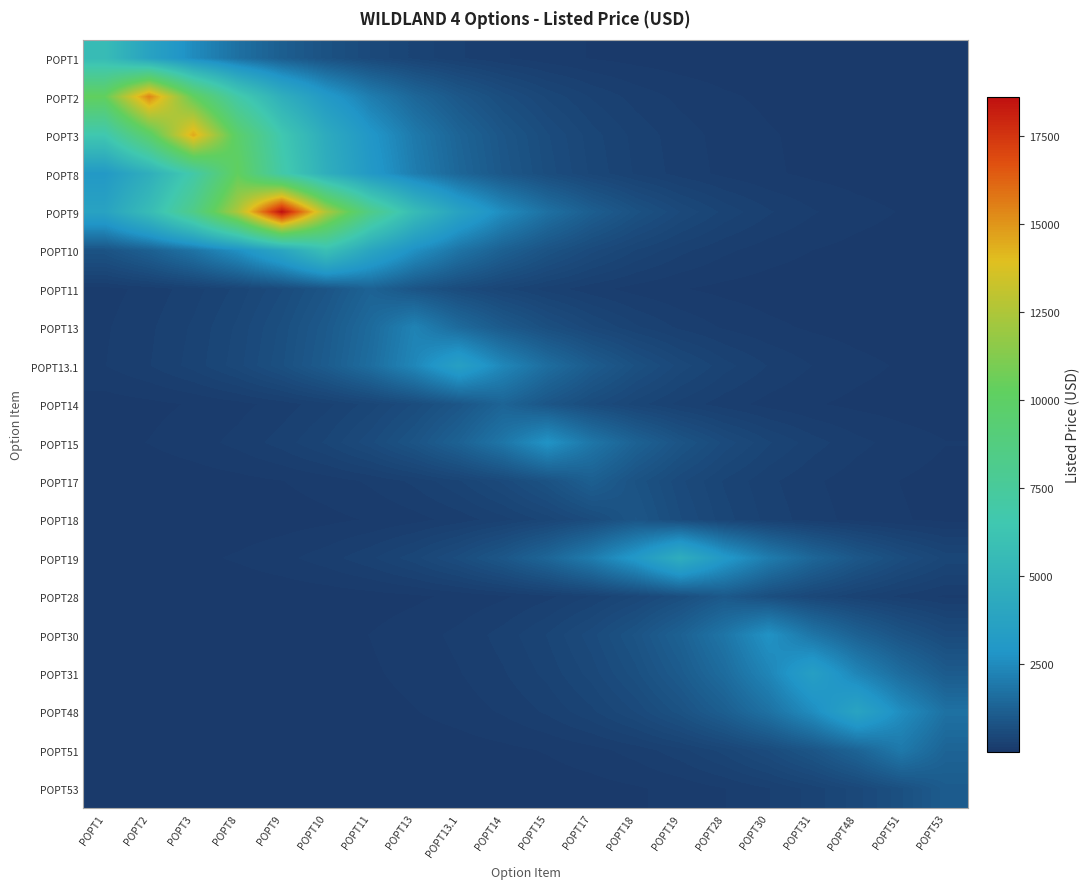

Reading left to right, extract all data points from this chart.

POPT1: POPT1=5608.0	POPT2=3759.2	POPT3=2519.8	POPT8=1689.1	POPT9=1132.2	POPT10=759.0	POPT11=508.7	POPT13=341.0	POPT13.1=228.6	POPT14=153.2	POPT15=102.7	POPT17=68.9	POPT18=46.2	POPT19=30.9	POPT28=20.7	POPT30=13.9	POPT31=9.3	POPT48=6.2	POPT51=4.2	POPT53=2.8
POPT2: POPT1=10322.3	POPT2=15399.0	POPT3=10322.3	POPT8=6919.2	POPT9=4638.1	POPT10=3109.0	POPT11=2084.0	POPT13=1397.0	POPT13.1=936.4	POPT14=627.7	POPT15=420.8	POPT17=282.0	POPT18=189.1	POPT19=126.7	POPT28=84.9	POPT30=56.9	POPT31=38.2	POPT48=25.6	POPT51=17.2	POPT53=11.5
POPT3: POPT1=6524.3	POPT2=9733.0	POPT3=14520.0	POPT8=9733.0	POPT9=6524.3	POPT10=4373.3	POPT11=2931.5	POPT13=1965.1	POPT13.1=1317.2	POPT14=883.0	POPT15=591.9	POPT17=396.7	POPT18=265.9	POPT19=178.3	POPT28=119.5	POPT30=80.1	POPT31=53.7	POPT48=36.0	POPT51=24.1	POPT53=16.2
POPT8: POPT1=3097.5	POPT2=4620.9	POPT3=6893.6	POPT8=10284.0	POPT9=6893.6	POPT10=4620.9	POPT11=3097.5	POPT13=2076.3	POPT13.1=1391.8	POPT14=932.9	POPT15=625.4	POPT17=419.2	POPT18=281.0	POPT19=188.4	POPT28=126.3	POPT30=84.6	POPT31=56.7	POPT48=38.0	POPT51=25.5	POPT53=17.1
POPT9: POPT1=3756.9	POPT2=5604.6	POPT3=8361.1	POPT8=12473.3	POPT9=18608.0	POPT10=12473.3	POPT11=8361.1	POPT13=5604.6	POPT13.1=3756.9	POPT14=2518.3	POPT15=1688.1	POPT17=1131.6	POPT18=758.5	POPT19=508.4	POPT28=340.8	POPT30=228.5	POPT31=153.1	POPT48=102.7	POPT51=68.8	POPT53=46.1
POPT10: POPT1=801.6	POPT2=1195.8	POPT3=1784.0	POPT8=2661.4	POPT9=3970.3	POPT10=5923.0	POPT11=3970.3	POPT13=2661.4	POPT13.1=1784.0	POPT14=1195.8	POPT15=801.6	POPT17=537.3	POPT18=360.2	POPT19=241.4	POPT28=161.8	POPT30=108.5	POPT31=72.7	POPT48=48.7	POPT51=32.7	POPT53=21.9
POPT11: POPT1=116.1	POPT2=173.2	POPT3=258.4	POPT8=385.5	POPT9=575.1	POPT10=858.0	POPT11=1280.0	POPT13=858.0	POPT13.1=575.1	POPT14=385.5	POPT15=258.4	POPT17=173.2	POPT18=116.1	POPT19=77.8	POPT28=52.2	POPT30=35.0	POPT31=23.4	POPT48=15.7	POPT51=10.5	POPT53=7.1
POPT13: POPT1=136.5	POPT2=203.6	POPT3=303.7	POPT8=453.1	POPT9=675.9	POPT10=1008.3	POPT11=1504.2	POPT13=2244.0	POPT13.1=1504.2	POPT14=1008.3	POPT15=675.9	POPT17=453.1	POPT18=303.7	POPT19=203.6	POPT28=136.5	POPT30=91.5	POPT31=61.3	POPT48=41.1	POPT51=27.6	POPT53=18.5
POPT13.1: POPT1=144.1	POPT2=215.0	POPT3=320.7	POPT8=478.4	POPT9=713.7	POPT10=1064.7	POPT11=1588.4	POPT13=2369.6	POPT13.1=3535.0	POPT14=2369.6	POPT15=1588.4	POPT17=1064.7	POPT18=713.7	POPT19=478.4	POPT28=320.7	POPT30=215.0	POPT31=144.1	POPT48=96.6	POPT51=64.7	POPT53=43.4
POPT14: POPT1=36.2	POPT2=54.0	POPT3=80.6	POPT8=120.2	POPT9=179.3	POPT10=267.5	POPT11=399.1	POPT13=595.4	POPT13.1=888.2	POPT14=1325.0	POPT15=888.2	POPT17=595.4	POPT18=399.1	POPT19=267.5	POPT28=179.3	POPT30=120.2	POPT31=80.6	POPT48=54.0	POPT51=36.2	POPT53=24.3
POPT15: POPT1=50.7	POPT2=75.7	POPT3=112.9	POPT8=168.4	POPT9=251.2	POPT10=374.7	POPT11=559.1	POPT13=834.0	POPT13.1=1244.2	POPT14=1856.1	POPT15=2769.0	POPT17=1856.1	POPT18=1244.2	POPT19=834.0	POPT28=559.1	POPT30=374.7	POPT31=251.2	POPT48=168.4	POPT51=112.9	POPT53=75.7
POPT17: POPT1=14.4	POPT2=21.5	POPT3=32.1	POPT8=47.9	POPT9=71.5	POPT10=106.7	POPT11=159.2	POPT13=237.4	POPT13.1=354.2	POPT14=528.4	POPT15=788.3	POPT17=1176.0	POPT18=788.3	POPT19=528.4	POPT28=354.2	POPT30=237.4	POPT31=159.2	POPT48=106.7	POPT51=71.5	POPT53=47.9
POPT18: POPT1=7.3	POPT2=10.8	POPT3=16.1	POPT8=24.1	POPT9=35.9	POPT10=53.6	POPT11=79.9	POPT13=119.2	POPT13.1=177.9	POPT14=265.4	POPT15=395.9	POPT17=590.6	POPT18=881.0	POPT19=590.6	POPT28=395.9	POPT30=265.4	POPT31=177.9	POPT48=119.2	POPT51=79.9	POPT53=53.6
POPT19: POPT1=25.0	POPT2=37.2	POPT3=55.6	POPT8=82.9	POPT9=123.7	POPT10=184.5	POPT11=275.2	POPT13=410.6	POPT13.1=612.5	POPT14=913.8	POPT15=1363.2	POPT17=2033.7	POPT18=3033.9	POPT19=4526.0	POPT28=3033.9	POPT30=2033.7	POPT31=1363.2	POPT48=913.8	POPT51=612.5	POPT53=410.6
POPT28: POPT1=3.6	POPT2=5.4	POPT3=8.1	POPT8=12.1	POPT9=18.1	POPT10=27.0	POPT11=40.2	POPT13=60.0	POPT13.1=89.5	POPT14=133.6	POPT15=199.3	POPT17=297.3	POPT18=443.5	POPT19=661.6	POPT28=987.0	POPT30=661.6	POPT31=443.5	POPT48=297.3	POPT51=199.3	POPT53=133.6
POPT30: POPT1=6.8	POPT2=10.1	POPT3=15.1	POPT8=22.5	POPT9=33.6	POPT10=50.1	POPT11=74.7	POPT13=111.4	POPT13.1=166.2	POPT14=247.9	POPT15=369.9	POPT17=551.8	POPT18=823.2	POPT19=1228.0	POPT28=1832.0	POPT30=2733.0	POPT31=1832.0	POPT48=1228.0	POPT51=823.2	POPT53=551.8
POPT31: POPT1=5.8	POPT2=8.6	POPT3=12.8	POPT8=19.1	POPT9=28.5	POPT10=42.6	POPT11=63.5	POPT13=94.8	POPT13.1=141.4	POPT14=211.0	POPT15=314.7	POPT17=469.5	POPT18=700.4	POPT19=1044.8	POPT28=1558.7	POPT30=2325.3	POPT31=3469.0	POPT48=2325.3	POPT51=1558.7	POPT53=1044.8
POPT48: POPT1=4.3	POPT2=6.3	POPT3=9.5	POPT8=14.1	POPT9=21.1	POPT10=31.4	POPT11=46.9	POPT13=70.0	POPT13.1=104.4	POPT14=155.7	POPT15=232.3	POPT17=346.5	POPT18=517.0	POPT19=771.2	POPT28=1150.6	POPT30=1716.4	POPT31=2560.6	POPT48=3820.0	POPT51=2560.6	POPT53=1716.4
POPT51: POPT1=1.5	POPT2=2.2	POPT3=3.3	POPT8=4.9	POPT9=7.2	POPT10=10.8	POPT11=16.1	POPT13=24.0	POPT13.1=35.8	POPT14=53.5	POPT15=79.8	POPT17=119.0	POPT18=177.5	POPT19=264.9	POPT28=395.1	POPT30=589.4	POPT31=879.3	POPT48=1311.8	POPT51=1957.0	POPT53=1311.8
POPT53: POPT1=0.5	POPT2=0.8	POPT3=1.2	POPT8=1.8	POPT9=2.6	POPT10=3.9	POPT11=5.9	POPT13=8.7	POPT13.1=13.0	POPT14=19.4	POPT15=29.0	POPT17=43.2	POPT18=64.5	POPT19=96.3	POPT28=143.6	POPT30=214.2	POPT31=319.6	POPT48=476.7	POPT51=711.2	POPT53=1061.0